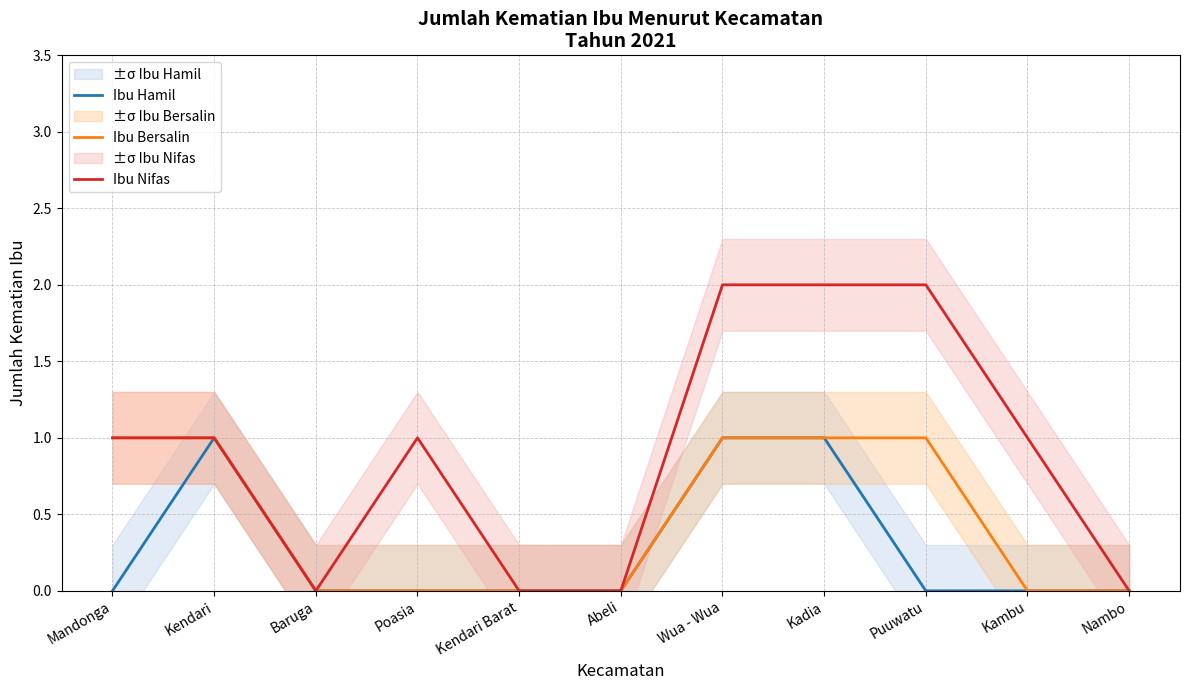

Reading left to right, transcribe all the data shown in this chart.

Ibu Hamil: Mandonga=0	Kendari=1	Baruga=0	Poasia=0	Kendari Barat=0	Abeli=0	Wua - Wua=1	Kadia=1	Puuwatu=0	Kambu=0	Nambo=0
Ibu Bersalin: Mandonga=1	Kendari=1	Baruga=0	Poasia=0	Kendari Barat=0	Abeli=0	Wua - Wua=1	Kadia=1	Puuwatu=1	Kambu=0	Nambo=0
Ibu Nifas: Mandonga=1	Kendari=1	Baruga=0	Poasia=1	Kendari Barat=0	Abeli=0	Wua - Wua=2	Kadia=2	Puuwatu=2	Kambu=1	Nambo=0